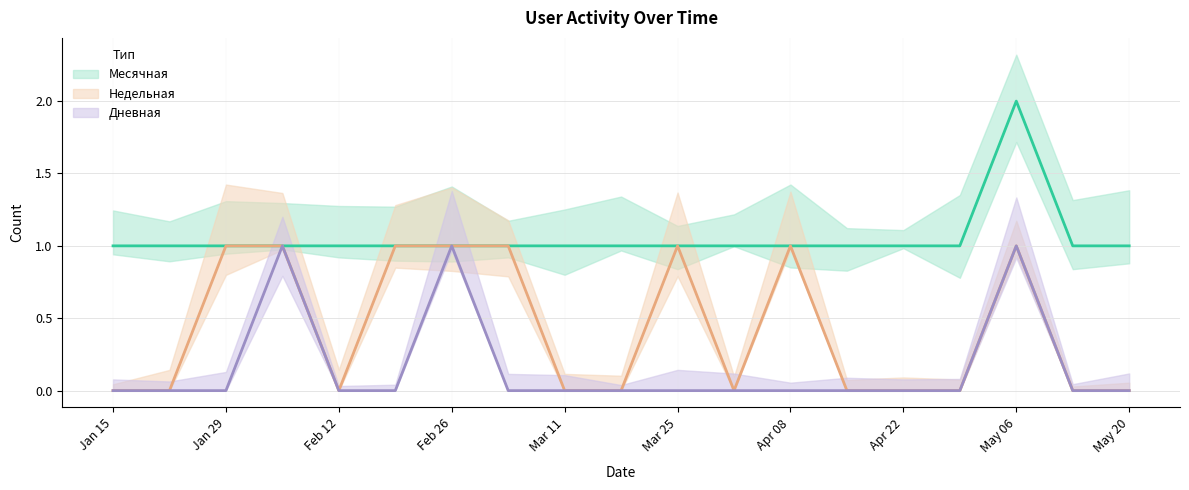

At which category is the sum across all series the highest?

2024-05-06